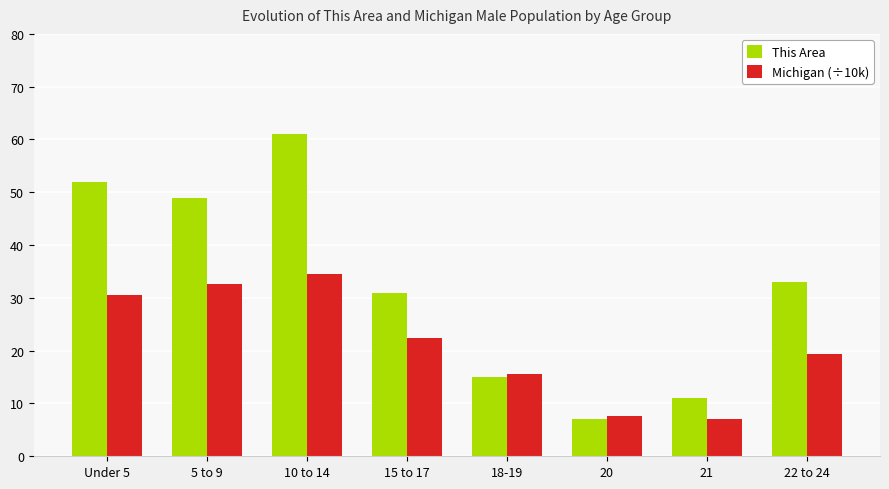

What is the difference between the second highest and second lowest values in the Michigan (÷10k) series?

25.1